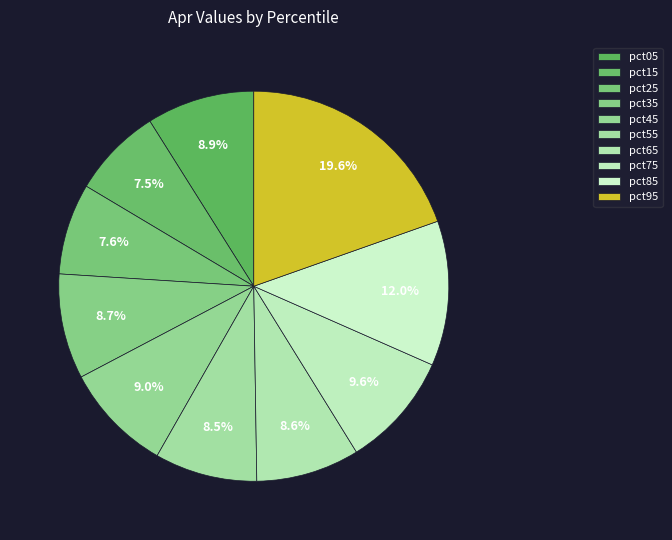

To the nearest percent, what portion does pct45 represent?

9%